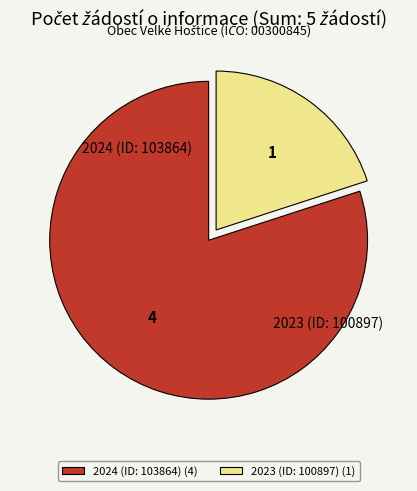

Which category has the biggest portion of the pie?

2024 (ID: 103864)